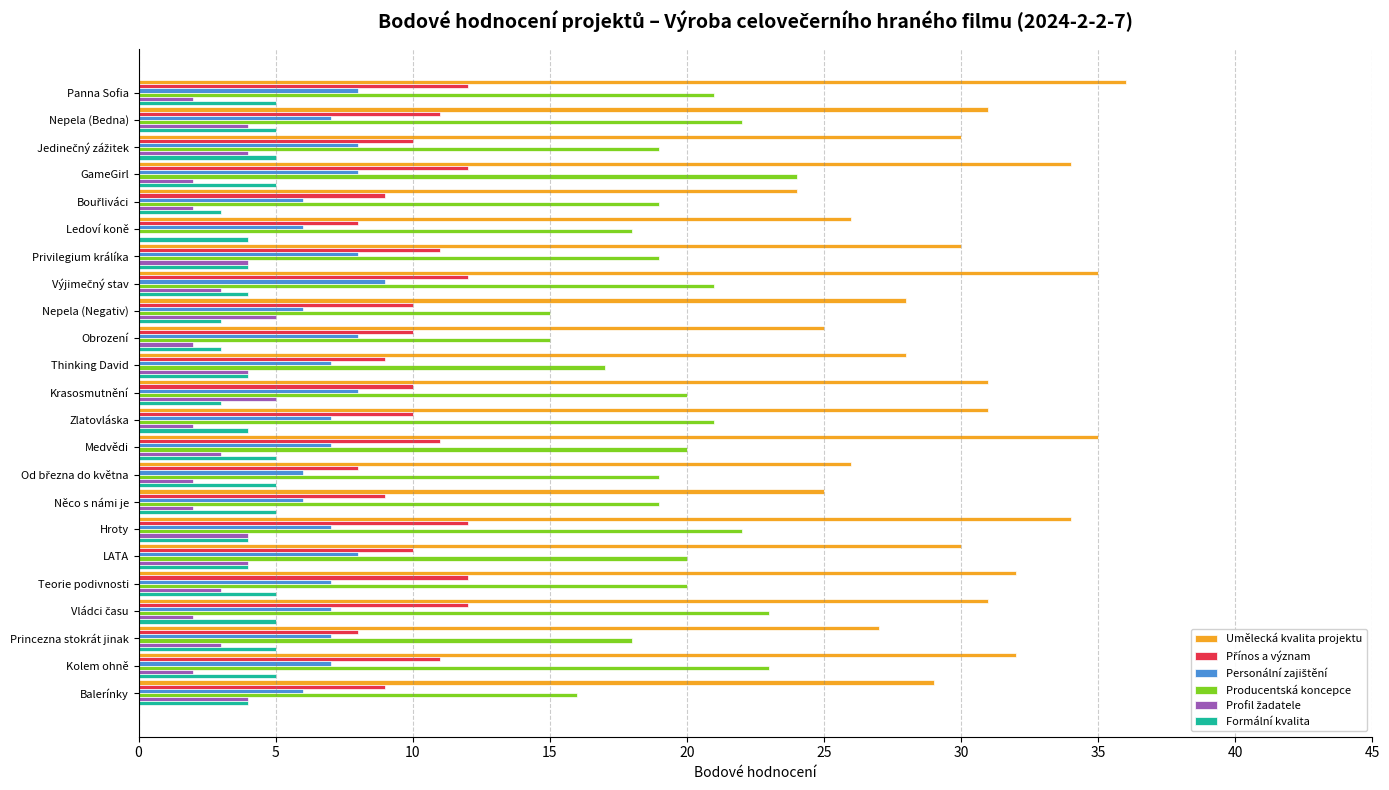

Which series has the largest total across all categories?

Umělecká kvalita projektu